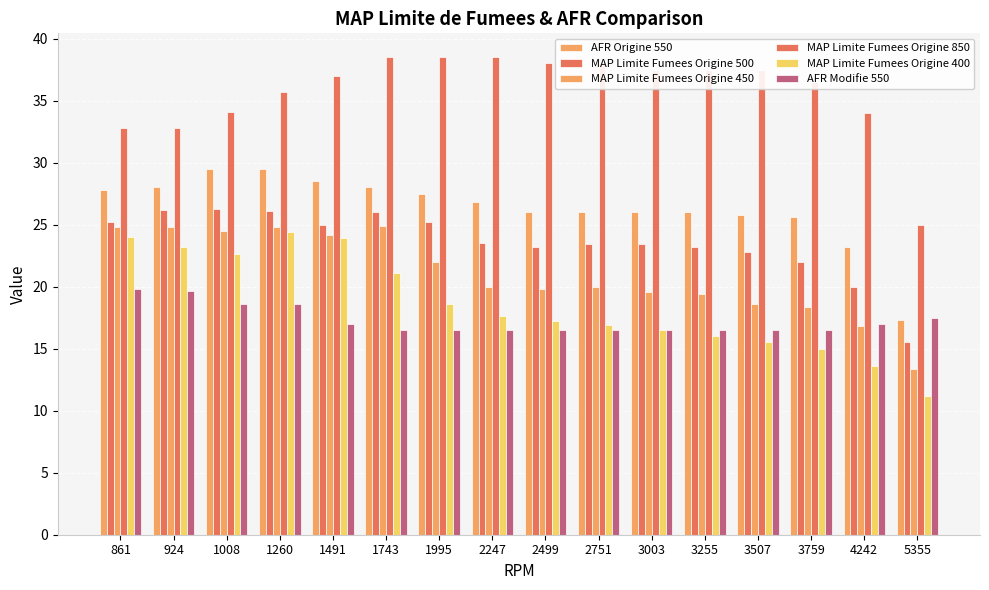

Read the MAP Limite Fumees Origine 850 value at 924.

32.8